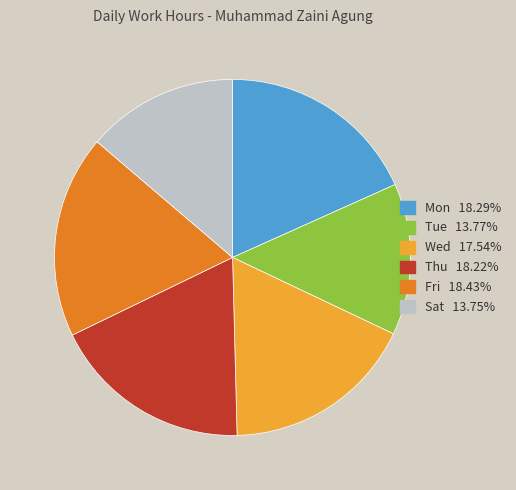

Is there a majority slice in this chart?

No